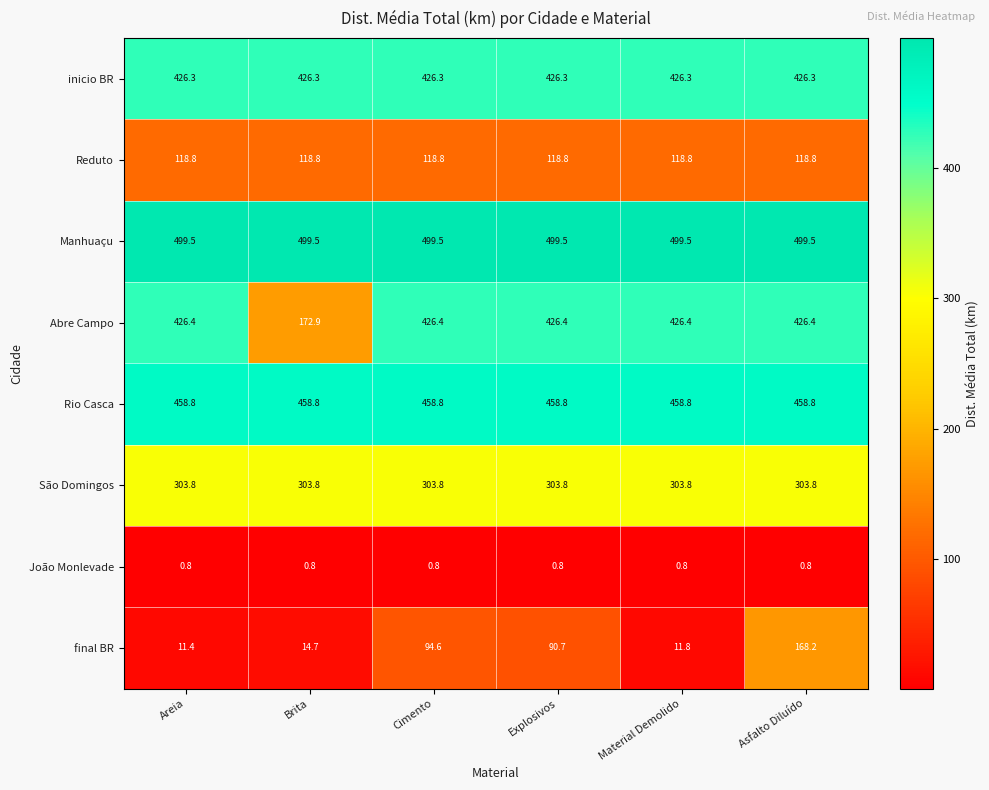

What is the maximum value for final BR?

168.2